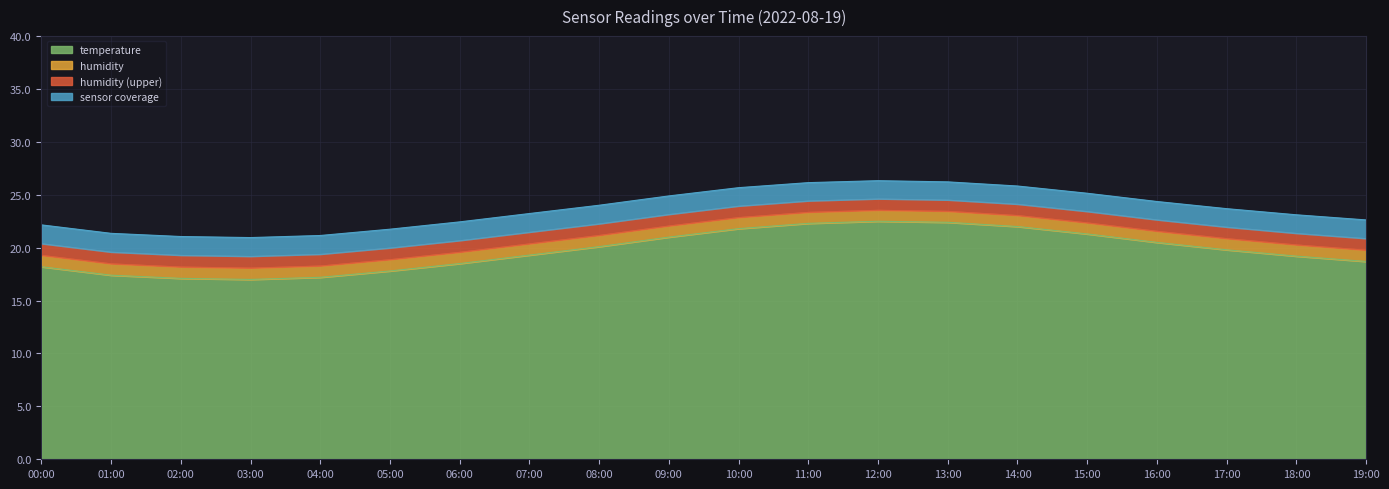

Reading left to right, what are all the values shown in this chart?

00:00=18.2	01:00=17.4	02:00=17.1	03:00=17.0	04:00=17.2	05:00=17.8	06:00=18.5	07:00=19.3	08:00=20.1	09:00=21.0	10:00=21.8	11:00=22.3	12:00=22.5	13:00=22.4	14:00=22.0	15:00=21.3	16:00=20.5	17:00=19.8	18:00=19.2	19:00=18.7